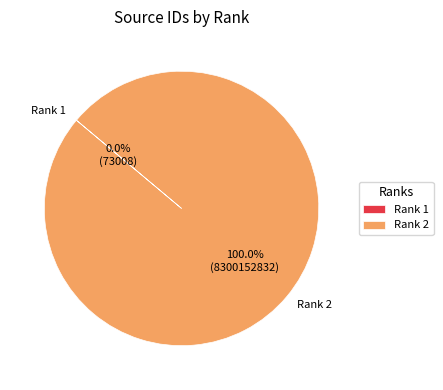

What is the largest slice in the pie chart?

Rank 2